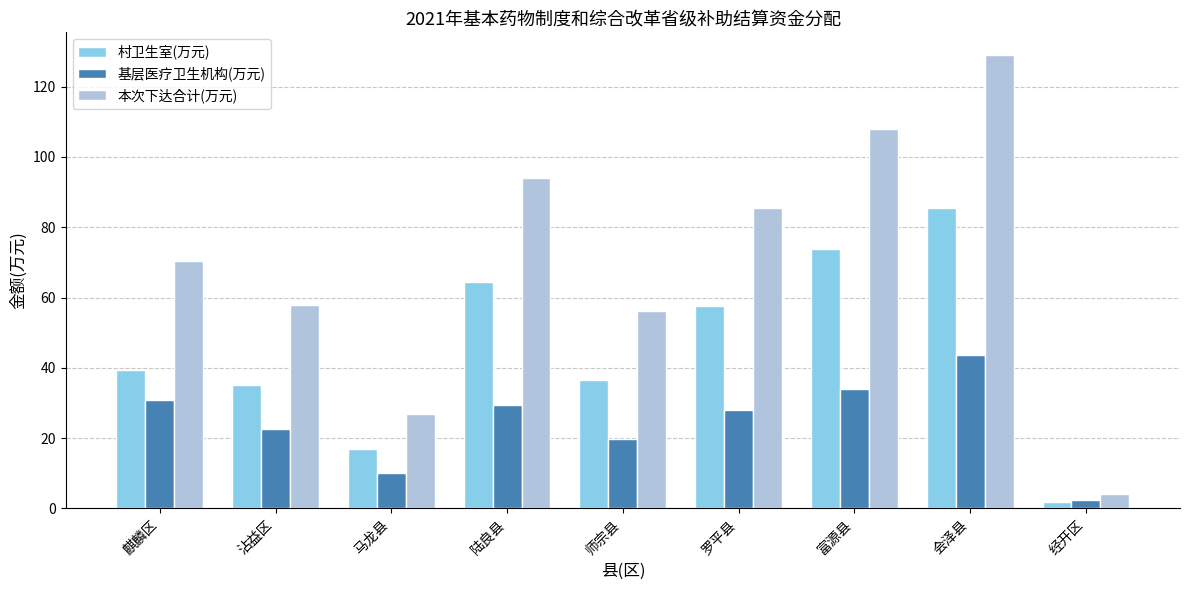

Is it true that 村卫生室(万元) equals 73.9 at 富源县?

True